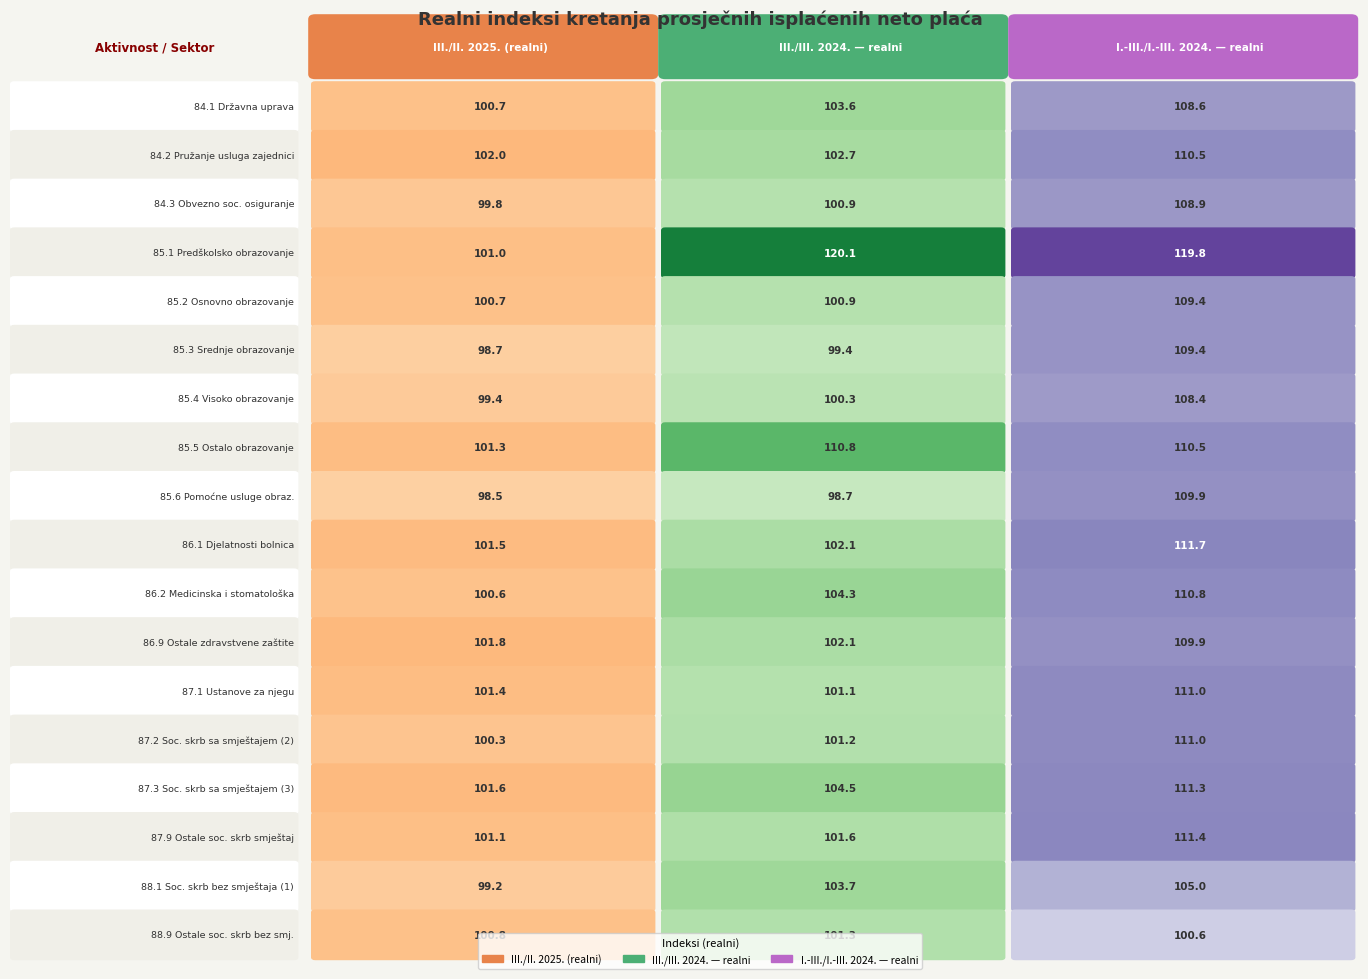

The value of 88.1 Soc. skrb bez smještaja (1) at 1 is 22.8. True or false?

False